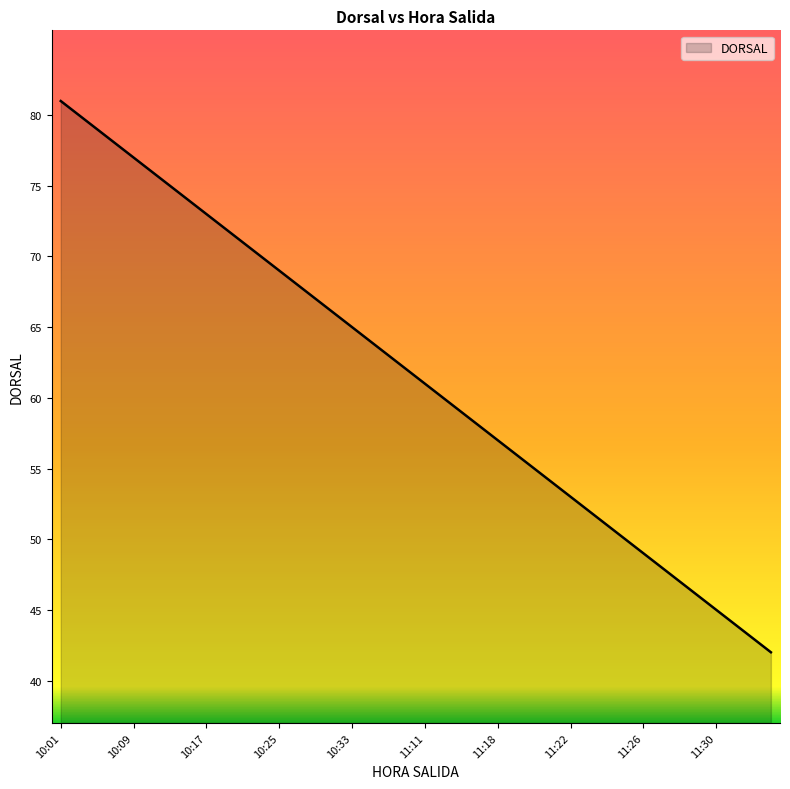

What is the difference between the maximum and minimum values?

39